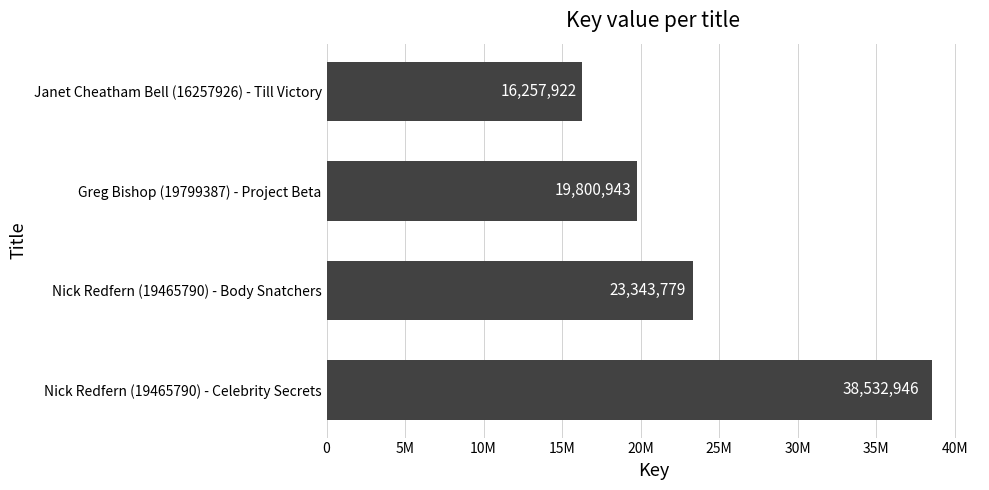

List the labels in order of value, largest first.

Nick Redfern (19465790) - Celebrity Secrets, Nick Redfern (19465790) - Body Snatchers, Greg Bishop (19799387) - Project Beta, Janet Cheatham Bell (16257926) - Till Victory